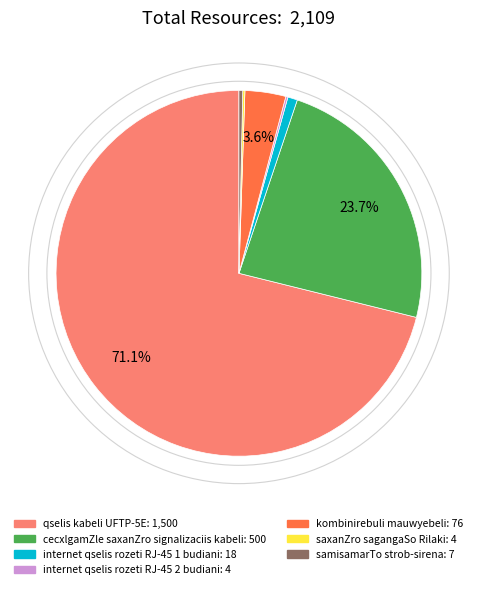

How much of the chart is everything except cecxlgamZle saxanZro signalizaciis kabeli?

76.3%